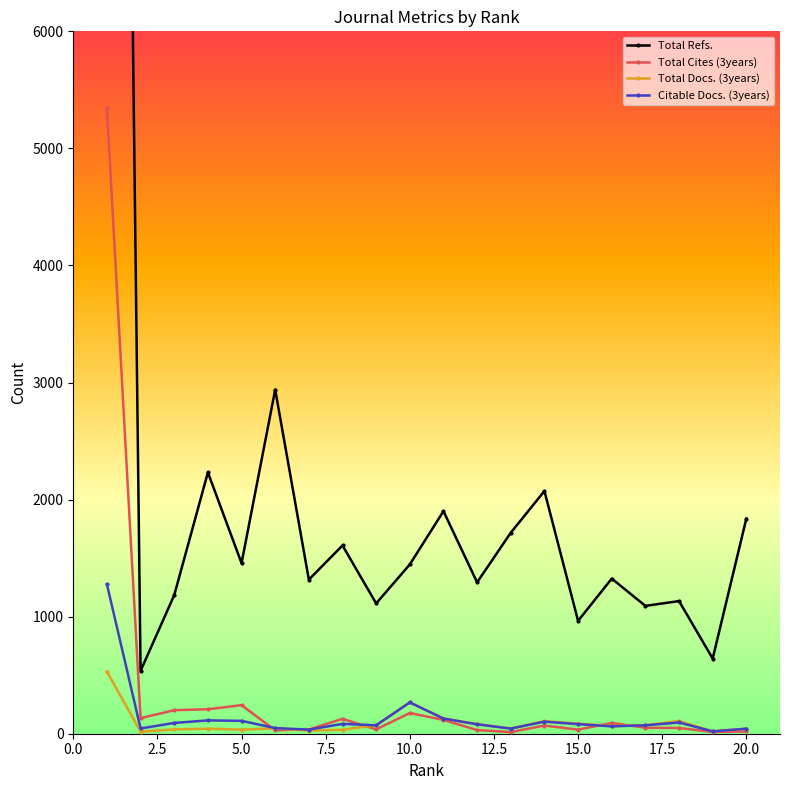

True or false: Total Cites (3years) has more than 0 interior local peaks.

True